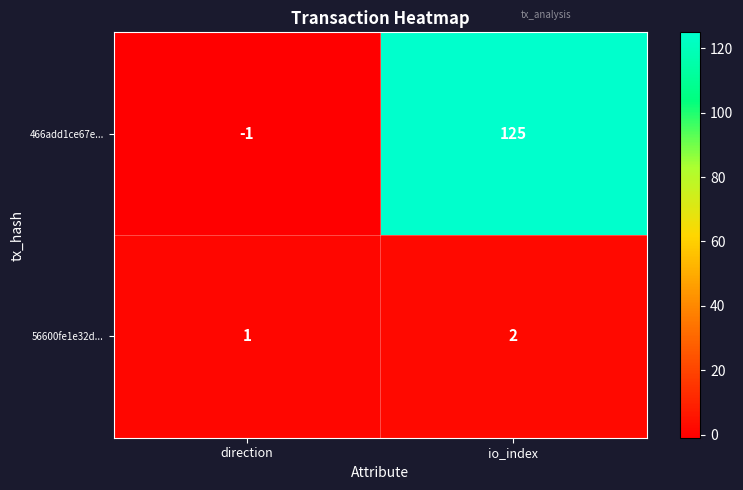

What is the spread (max minus min) of values at io_index?

123